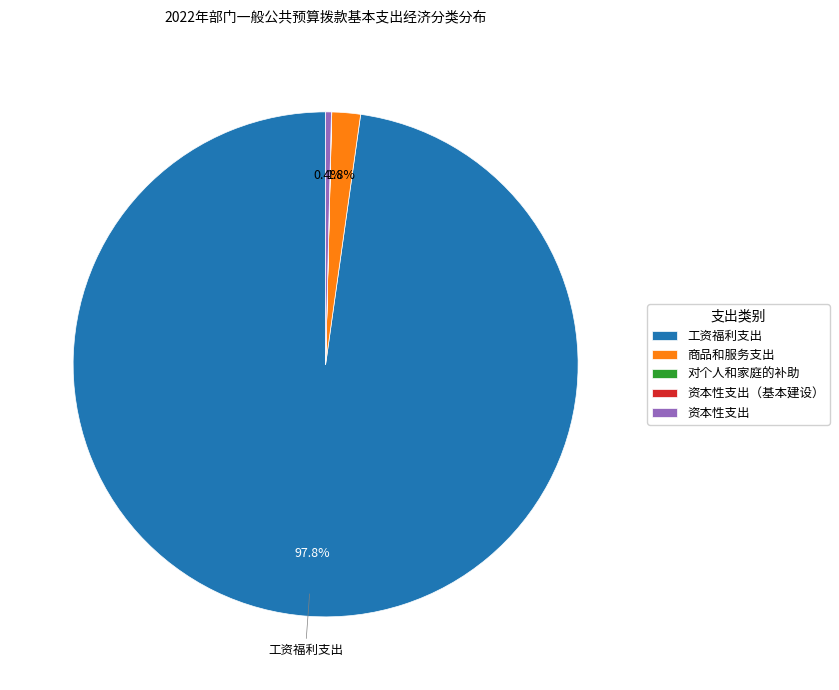

Which category has the biggest portion of the pie?

工资福利支出